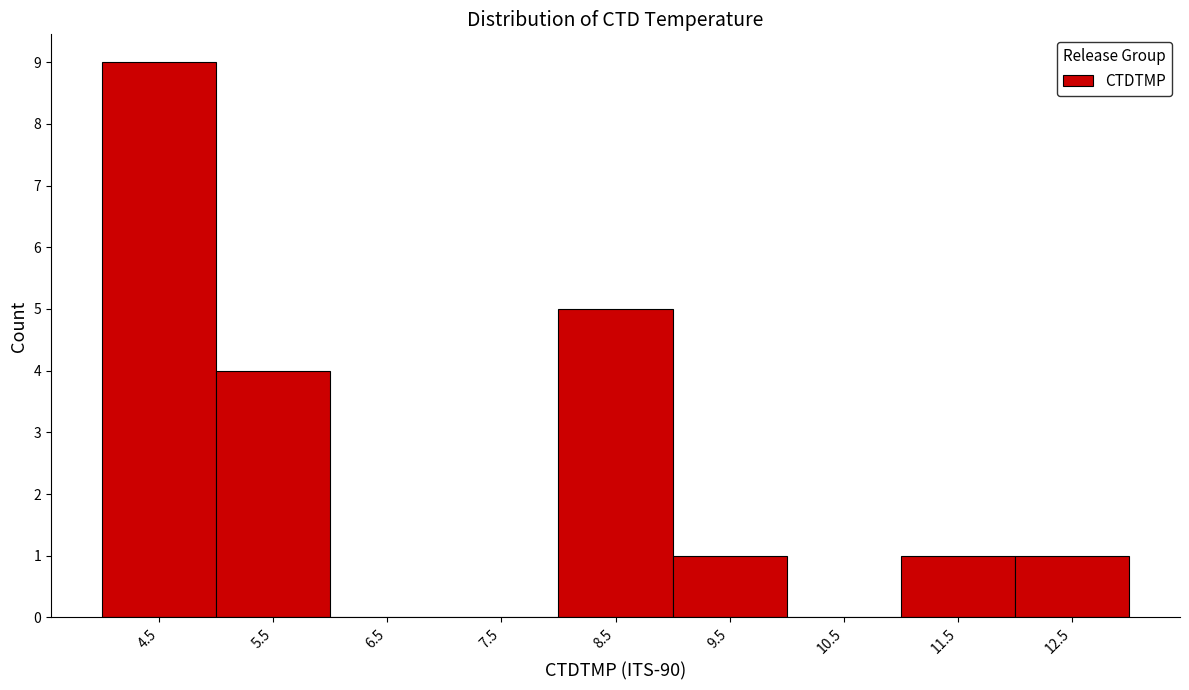

Reading left to right, transcribe this chart: for each bar, give the range it covers on the x-axis and its height. The values are not printed on the chart, so give them approximately, as read against the axis.

4 to 5: 9
5 to 6: 4
6 to 7: 0
7 to 8: 0
8 to 9: 5
9 to 10: 1
10 to 11: 0
11 to 12: 1
12 to 13: 1